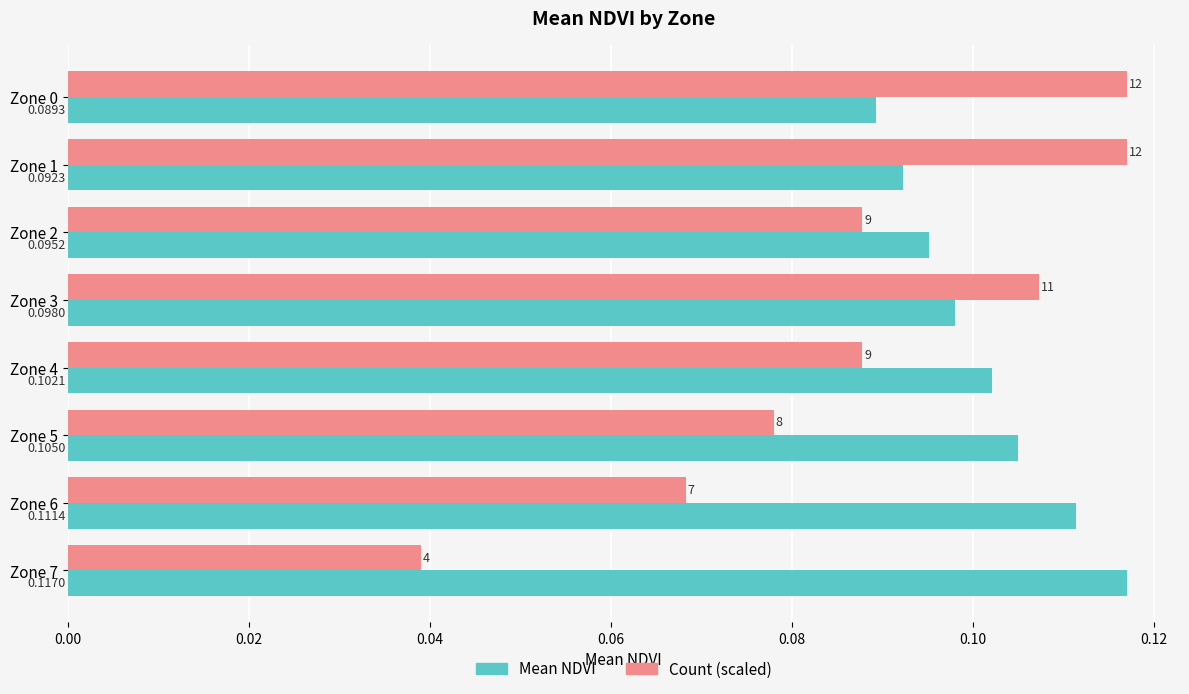

At which category does the chart reach its minimum across all series?

Zone 7